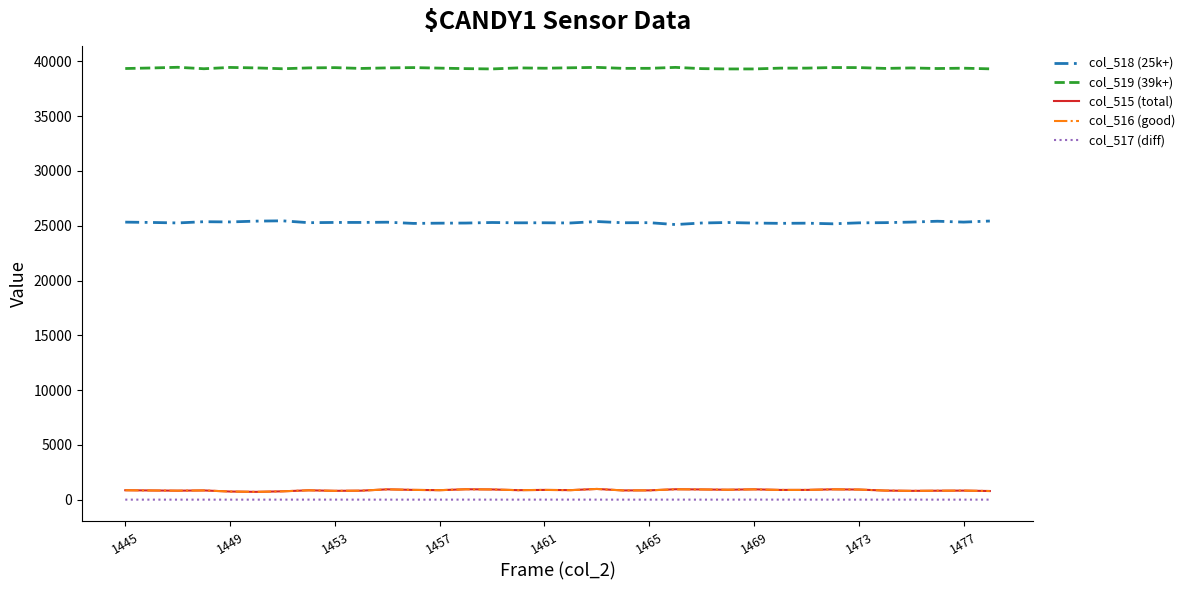

Count the number of data series in this chart.

5